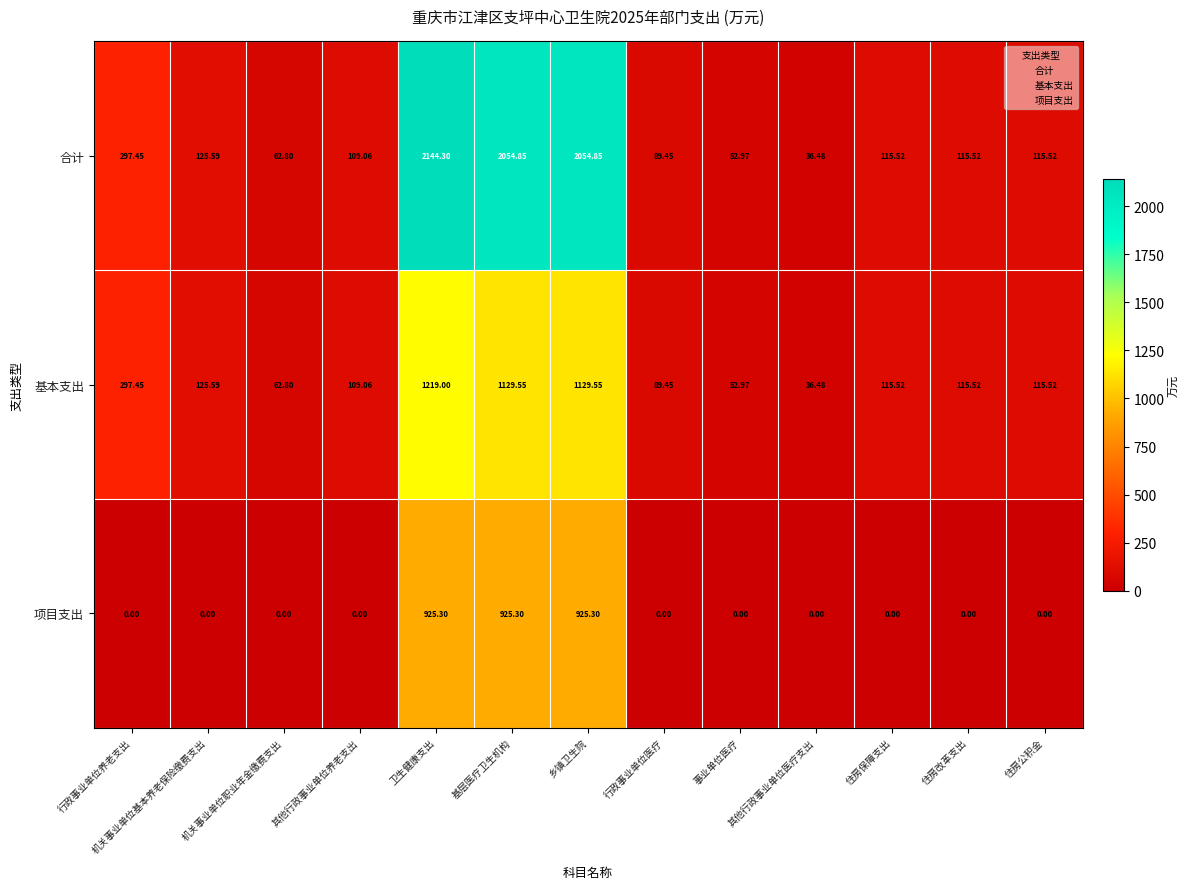

Which series changed the most between 机关事业单位职业年金缴费支出 and 卫生健康支出?

合计